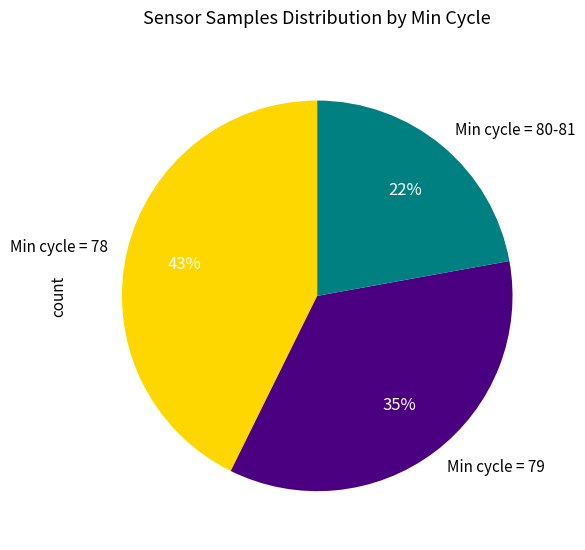

Combined, do Min cycle = 79 and Min cycle = 78 account for over 50%?

Yes